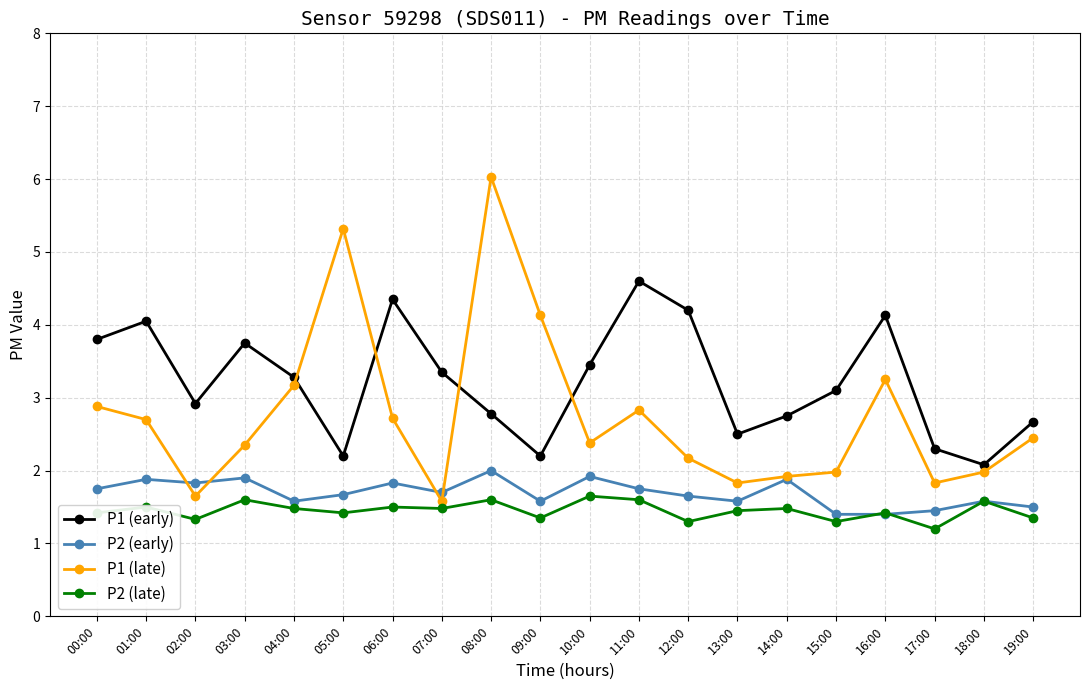

How many series are shown in this chart?

4